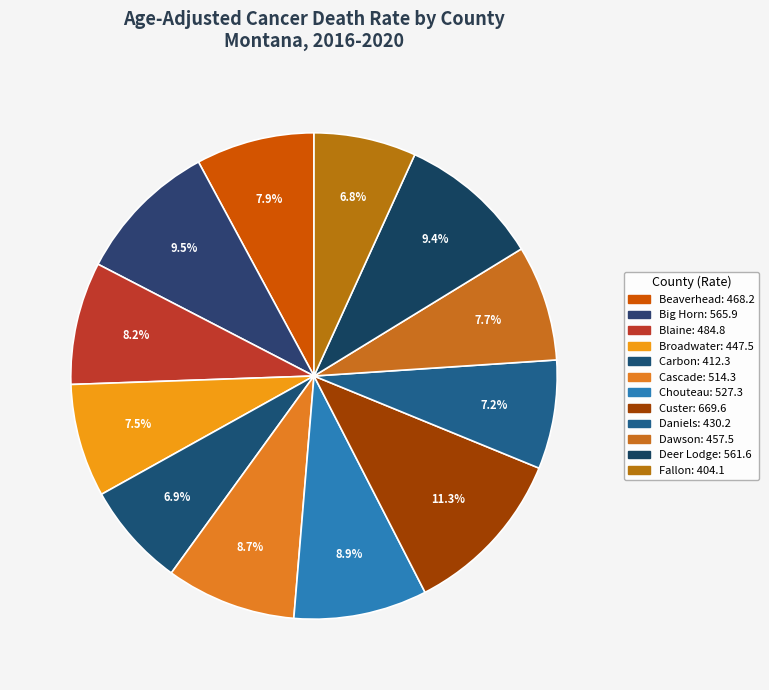

Which slice is the largest?

Custer